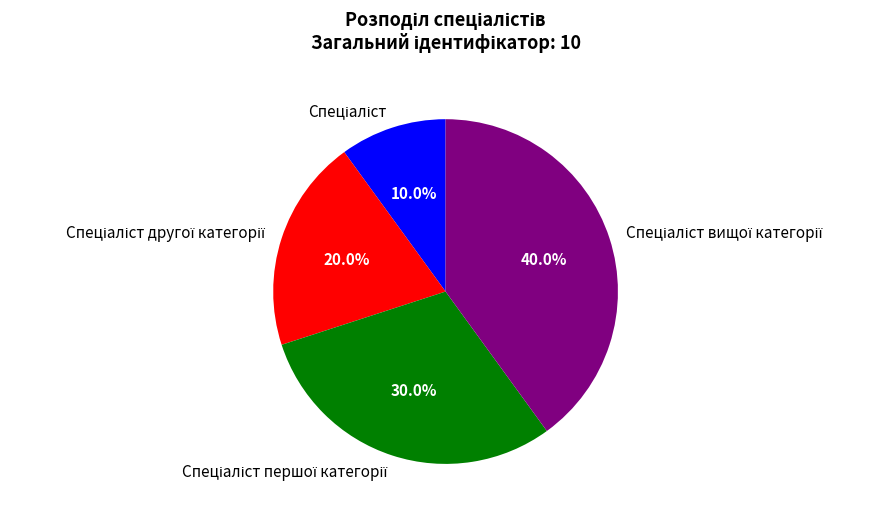

Is there a majority slice in this chart?

No